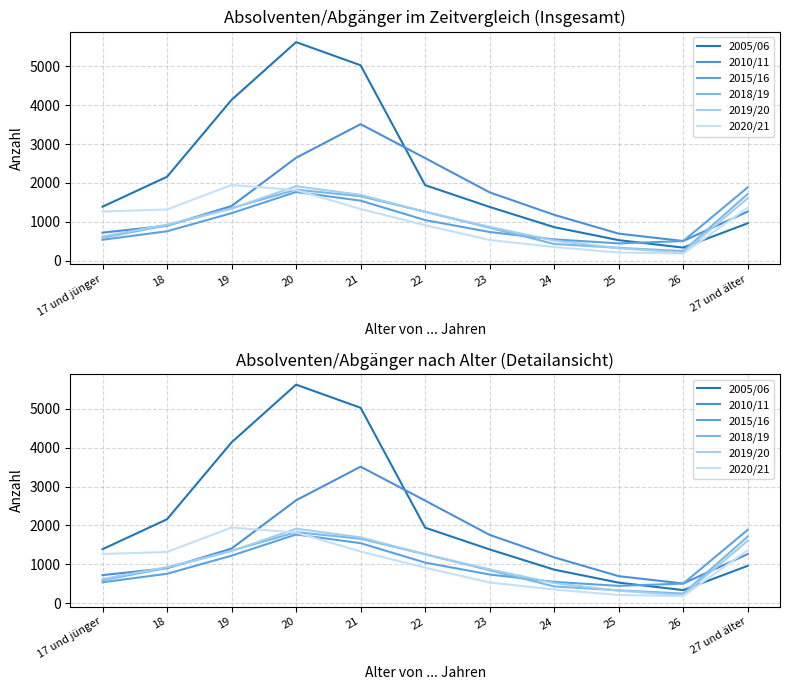

Reading left to right, transcribe all the data shown in this chart.

2005/06: 17 und jünger=1391	18=2160	19=4134	20=5617	21=5022	22=1944	23=1385	24=866	25=532	26=341	27 und älter=965
2010/11: 17 und jünger=725	18=903	19=1408	20=2647	21=3510	22=2639	23=1759	24=1182	25=699	26=510	27 und älter=1266
2015/16: 17 und jünger=542	18=760	19=1225	20=1769	21=1546	22=1047	23=741	24=552	25=449	26=508	27 und älter=1888
2018/19: 17 und jünger=595	18=911	19=1354	20=1829	21=1659	22=1261	23=851	24=435	25=335	26=251	27 und älter=1717
2019/20: 17 und jünger=626	18=931	19=1343	20=1917	21=1695	22=1260	23=874	24=522	25=324	26=214	27 und älter=1609
2020/21: 17 und jünger=1268	18=1320	19=1948	20=1819	21=1332	22=916	23=536	24=356	25=215	26=188	27 und älter=1367